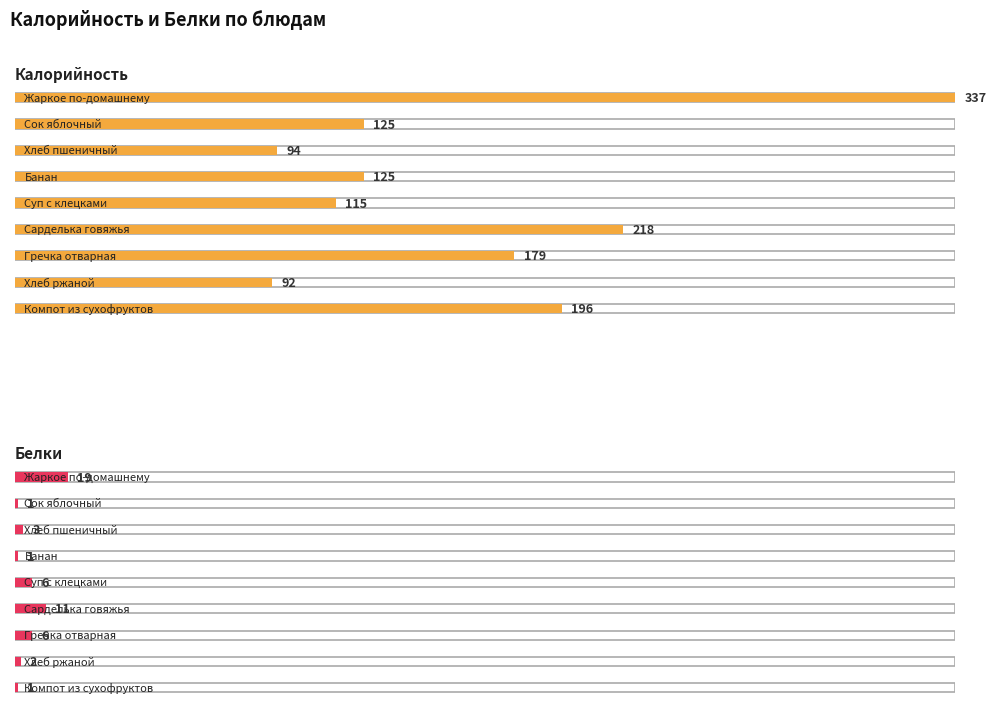

Which category has the highest value across all series?

Жаркое по-домашнему